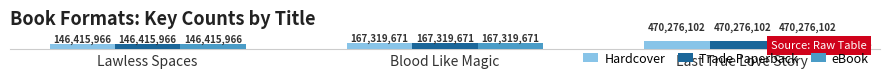

At Blood Like Magic, list the series in order from smallest to largest.

Hardcover, Trade Paperback, eBook